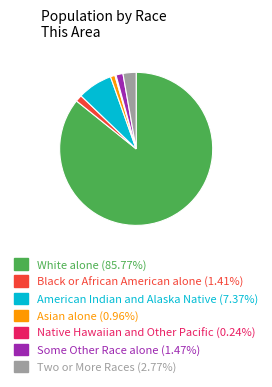

Combined, do Two or More Races (2.77%) and Black or African American alone (1.41%) account for over 50%?

No